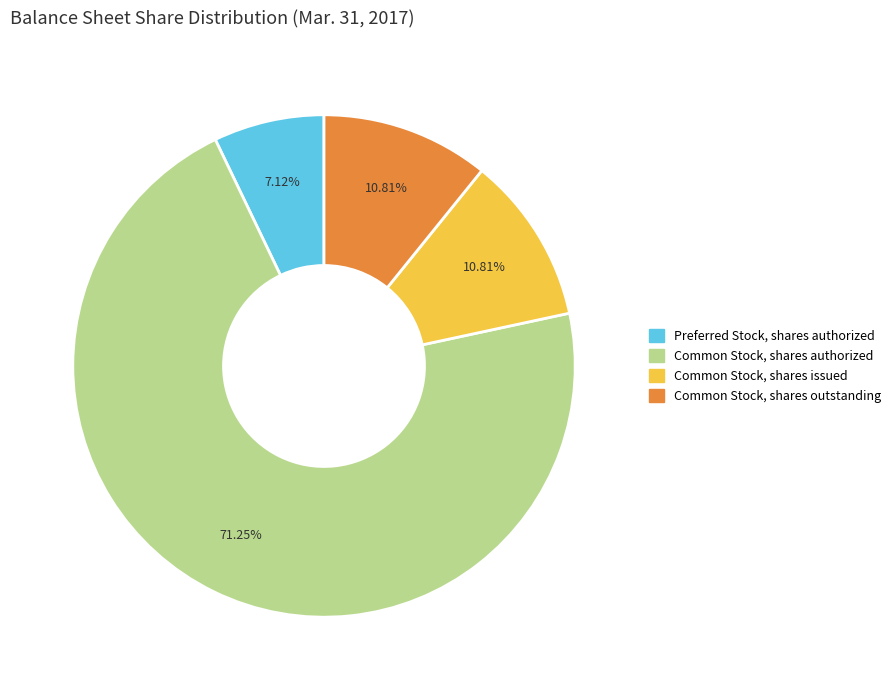

Is there a majority slice in this chart?

Yes